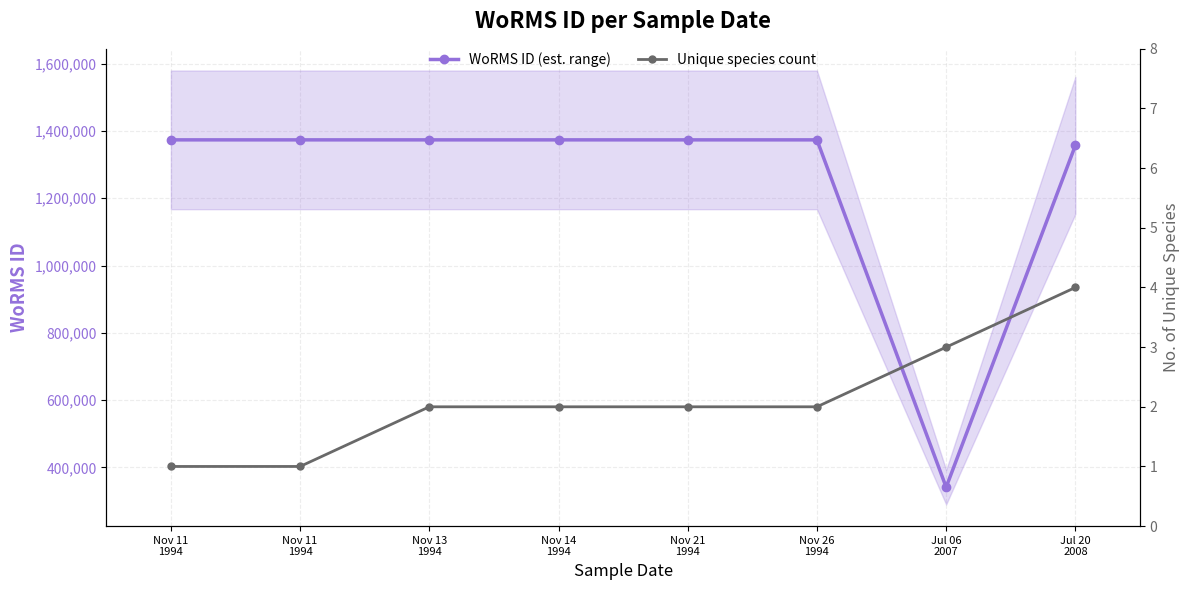

Reading right to left, list all the values displayed in this chart.

WoRMS ID (est. range): Jul 20
2008=1356943	Jul 06
2007=341361	Nov 26
1994=1373543	Nov 21
1994=1373545	Nov 14
1994=1373543	Nov 13
1994=1373543	Nov 11
1994=1373545	Nov 11
1994=1373545
Unique species count: Jul 20
2008=4	Jul 06
2007=3	Nov 26
1994=2	Nov 21
1994=2	Nov 14
1994=2	Nov 13
1994=2	Nov 11
1994=1	Nov 11
1994=1